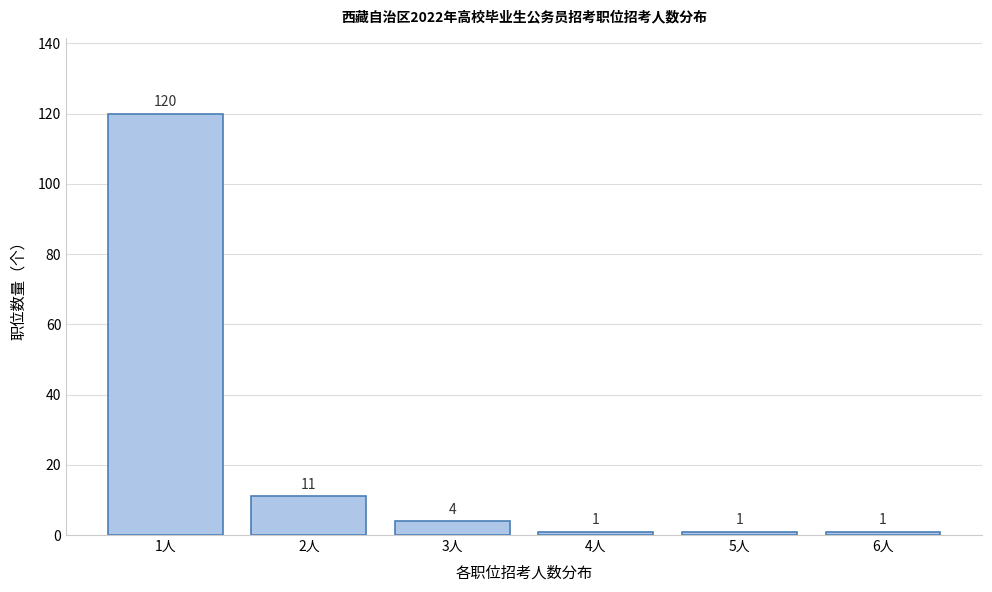

Reading left to right, extract all data points from this chart.

120	11	4	1	1	1